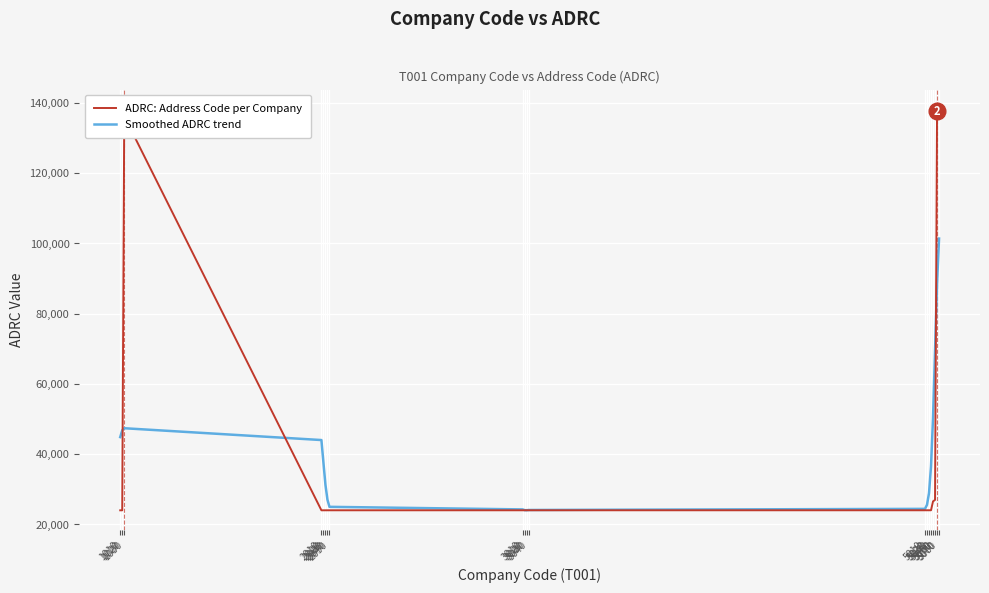

What is the minimum value for Smoothed ADRC trend?

24066.0